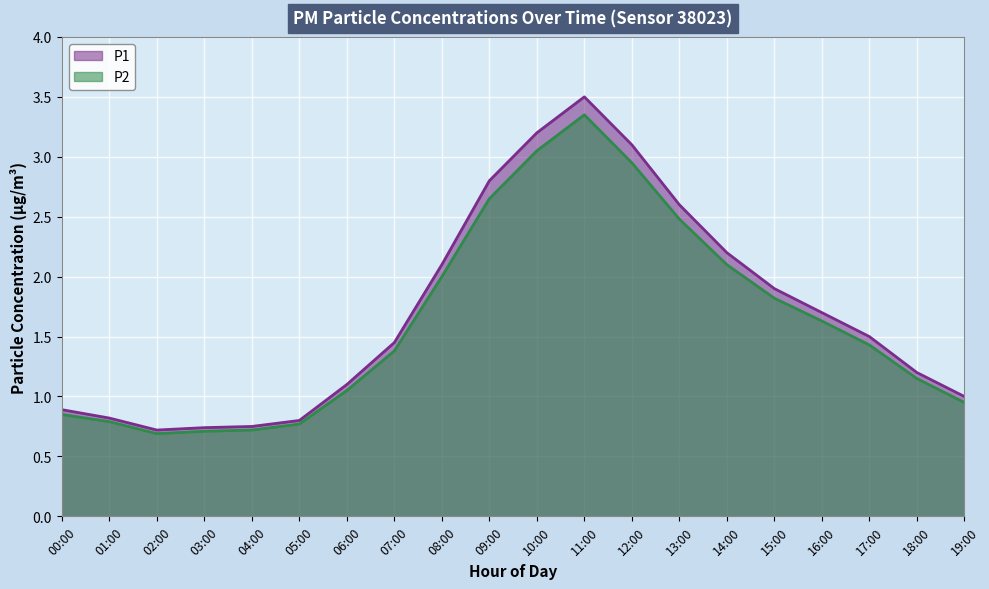

True or false: P2 and P1 intersect in this chart.

False